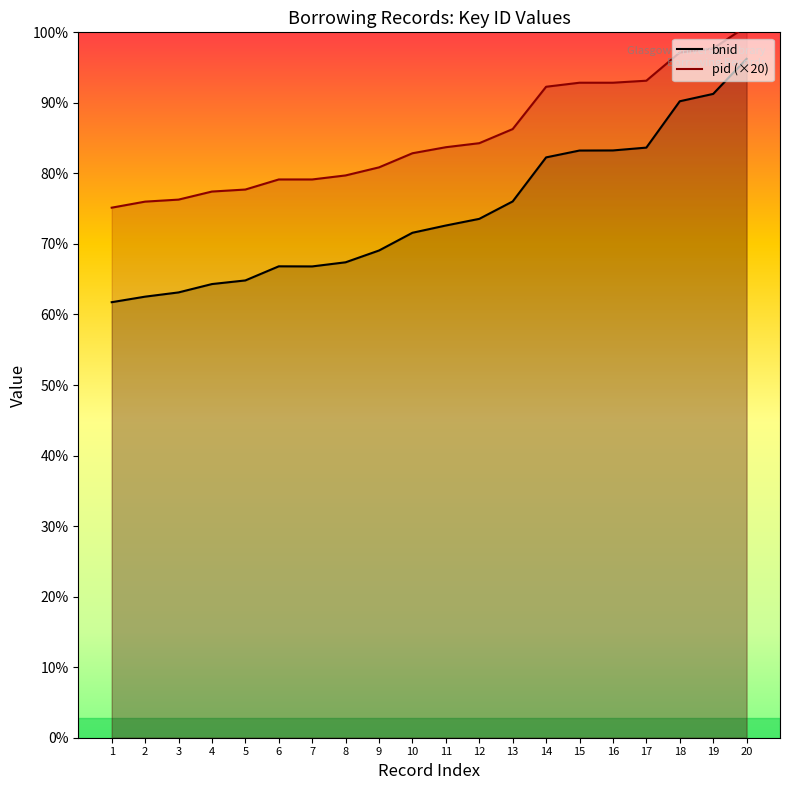

Is the value of oid at 17 greater than the value of bnid at 16?

Yes